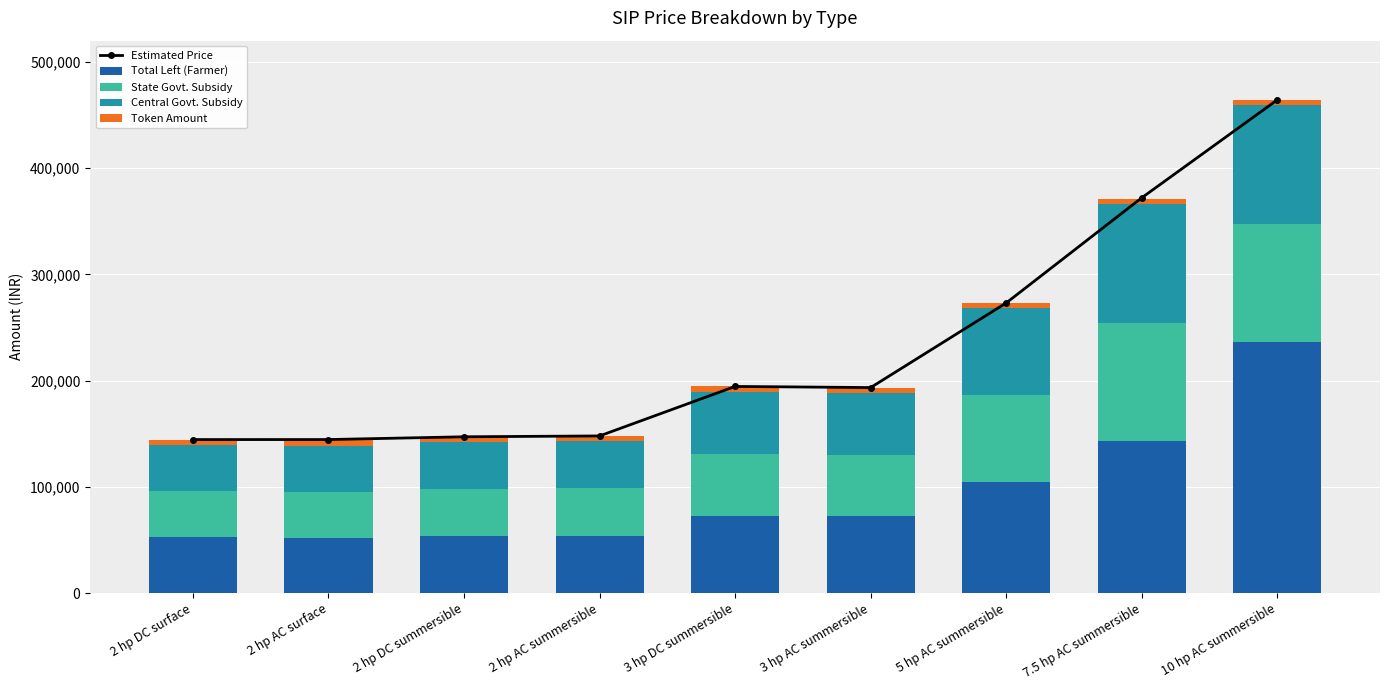

The value of Estimated Price at 2 hp DC surface is 144520. True or false?

True